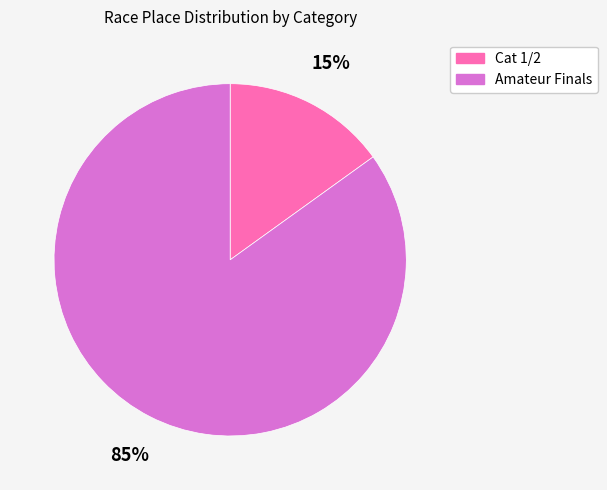

Approximately how many times larger is the value at Cat 1/2 compared to Amateur Finals?

0.2